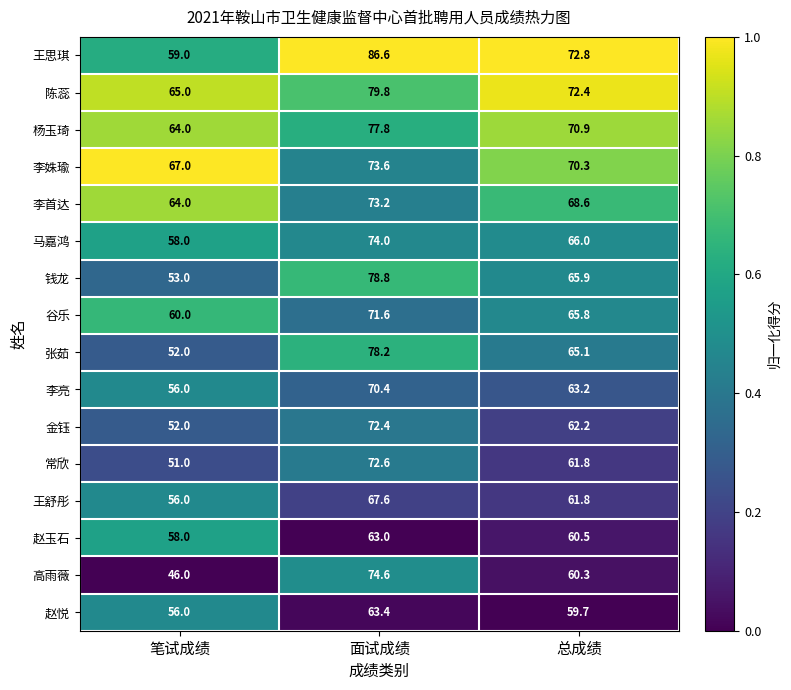

Where does the 李亮 series first go above 63?

面试成绩